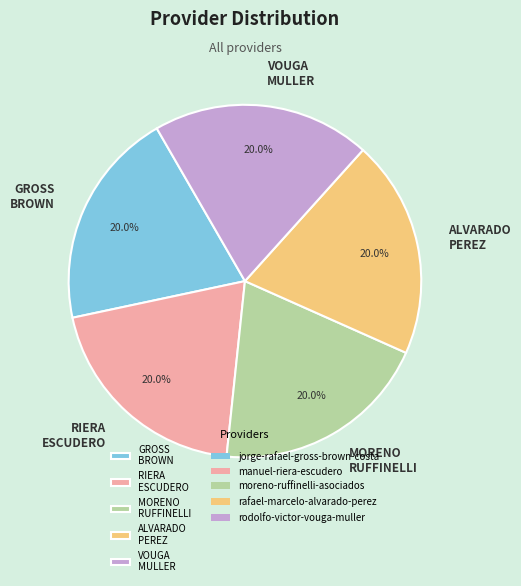

What is the total percentage of GROSS BROWN and ALVARADO PEREZ?

40.0%